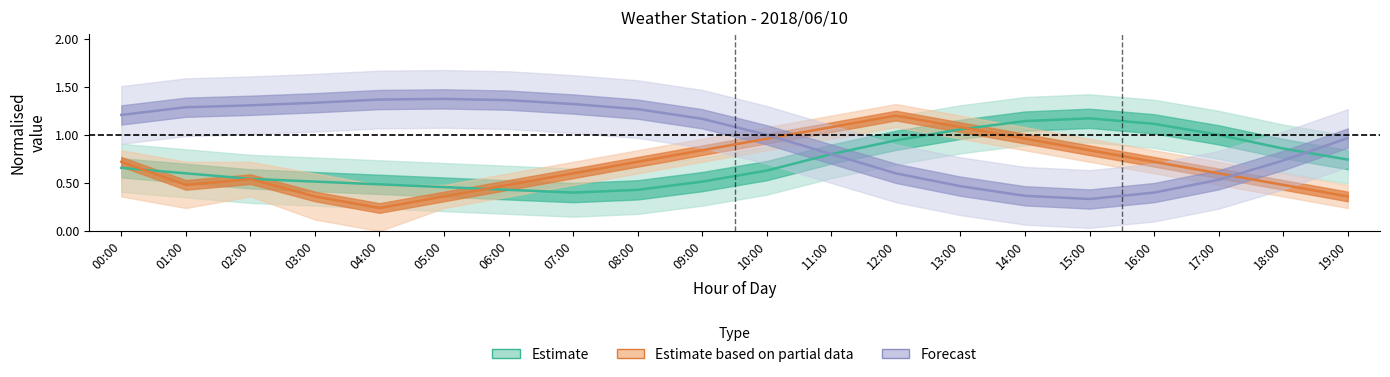

Reading left to right, extract all data points from this chart.

Estimate: 00:00=0.7	01:00=0.6	02:00=0.5	03:00=0.5	04:00=0.5	05:00=0.5	06:00=0.4	07:00=0.4	08:00=0.4	09:00=0.5	10:00=0.6	11:00=0.8	12:00=0.9	13:00=1.1	14:00=1.1	15:00=1.2	16:00=1.1	17:00=1.0	18:00=0.9	19:00=0.7
Estimate based on partial data: 00:00=0.7	01:00=0.5	02:00=0.5	03:00=0.4	04:00=0.2	05:00=0.4	06:00=0.5	07:00=0.6	08:00=0.7	09:00=0.8	10:00=1.0	11:00=1.1	12:00=1.2	13:00=1.1	14:00=1.0	15:00=0.8	16:00=0.7	17:00=0.6	18:00=0.5	19:00=0.4
Forecast: 00:00=1.2	01:00=1.3	02:00=1.3	03:00=1.3	04:00=1.4	05:00=1.4	06:00=1.4	07:00=1.3	08:00=1.3	09:00=1.2	10:00=1.0	11:00=0.8	12:00=0.6	13:00=0.5	14:00=0.4	15:00=0.3	16:00=0.4	17:00=0.5	18:00=0.7	19:00=1.0